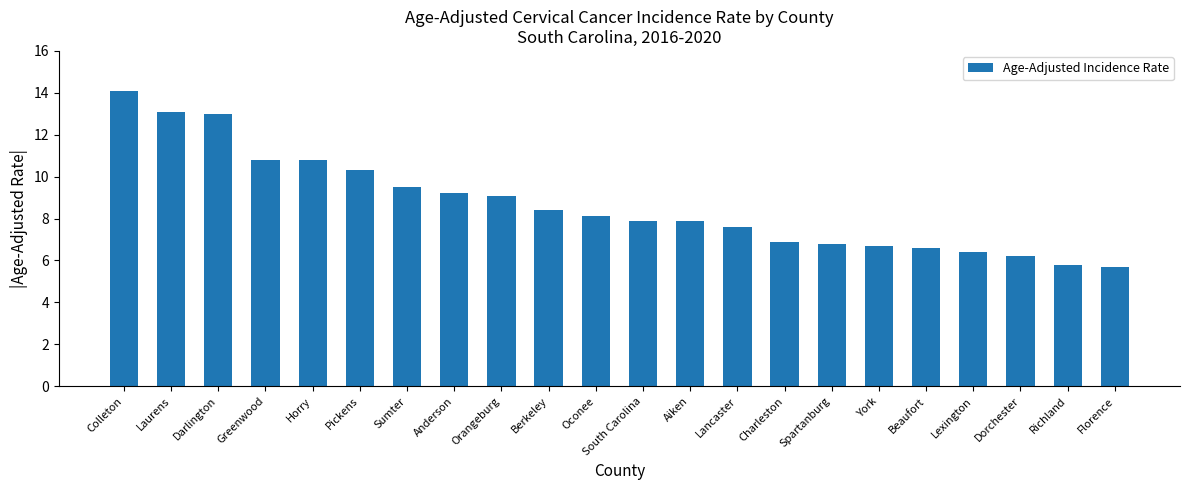

What is the label of the 22nd bar from the right?

Colleton